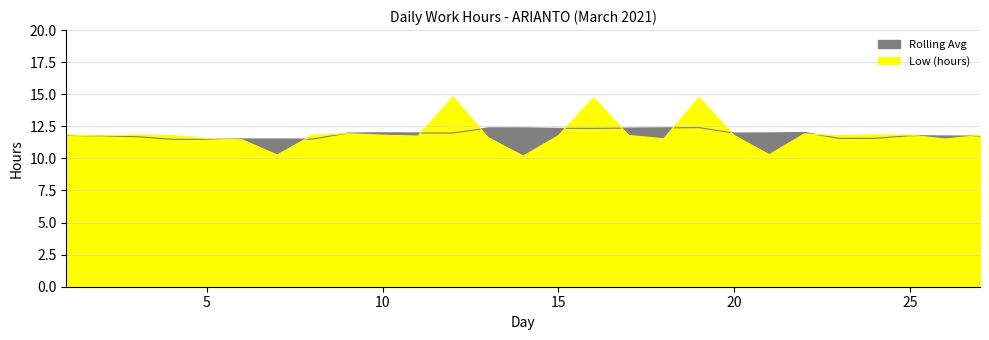

True or false: the data has more than 0 interior local peaks.

True